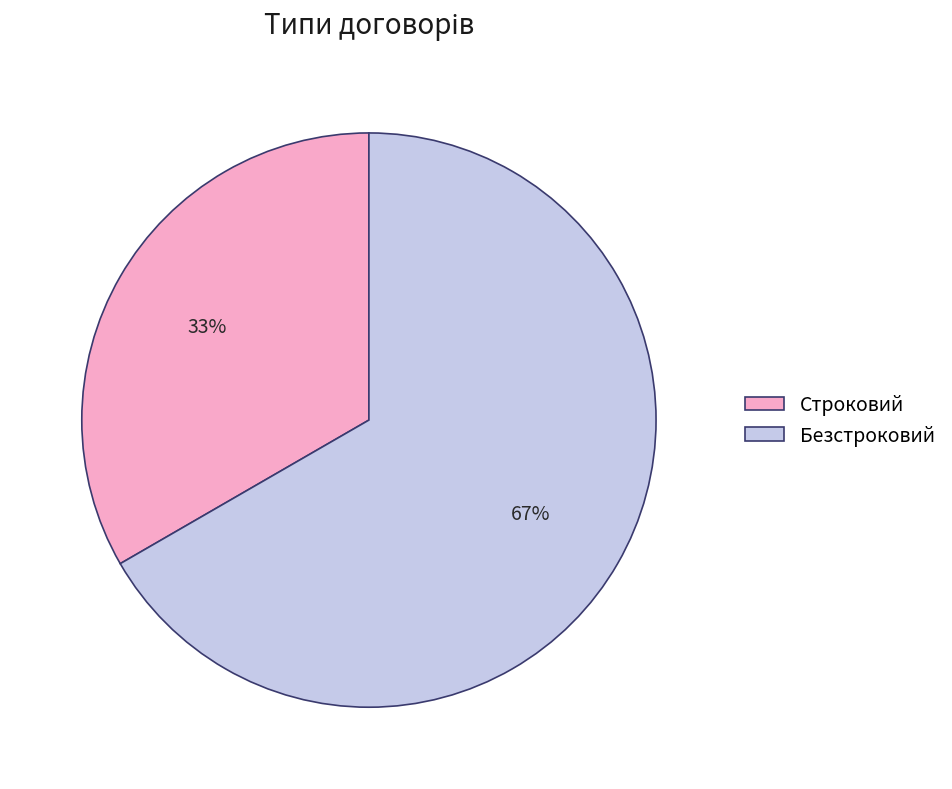

True or false: Строковий accounts for 23% of the total.

False